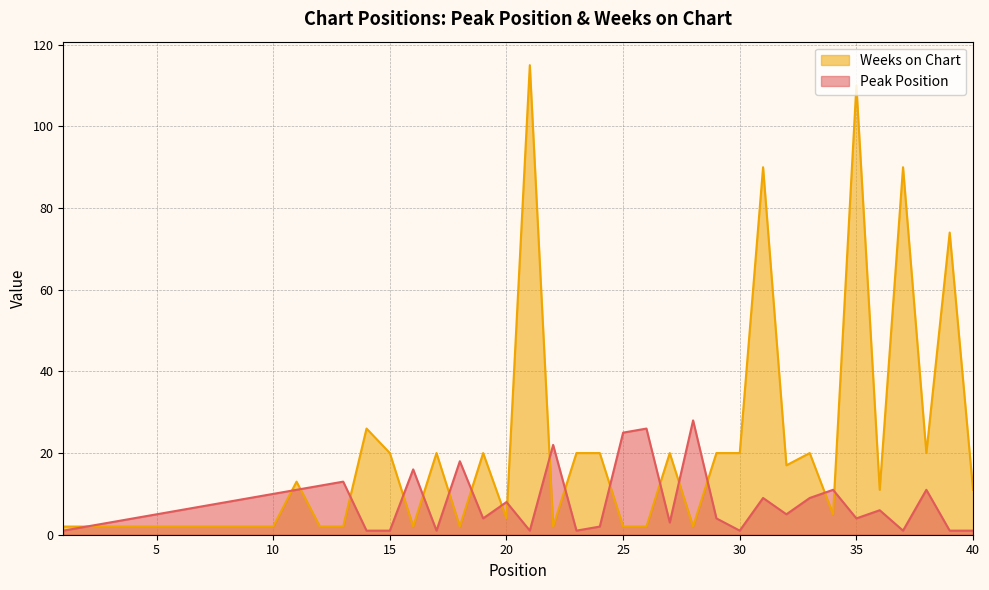

How many values in the Weeks on Chart series exceed 11?

18